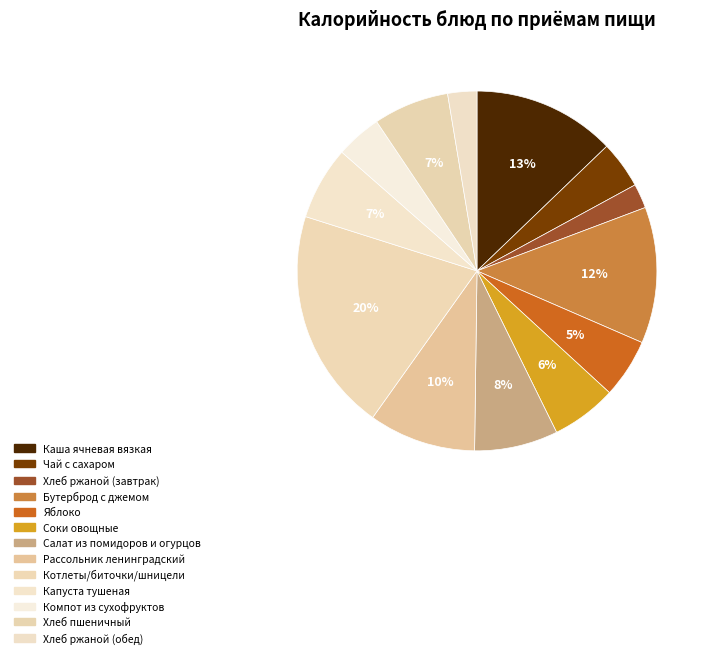

Count the number of slices in the pie.

13